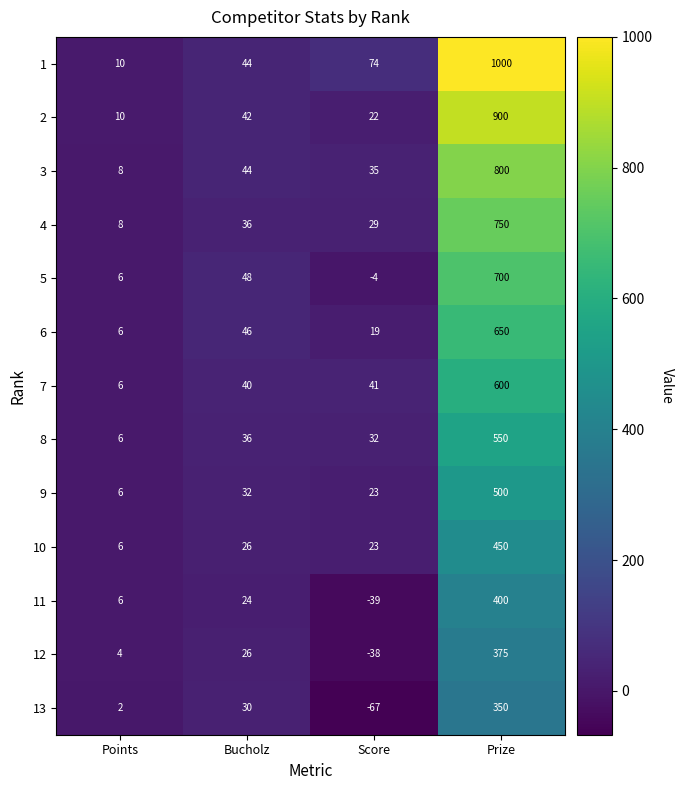

How many values in the 11 series are below 24?

2